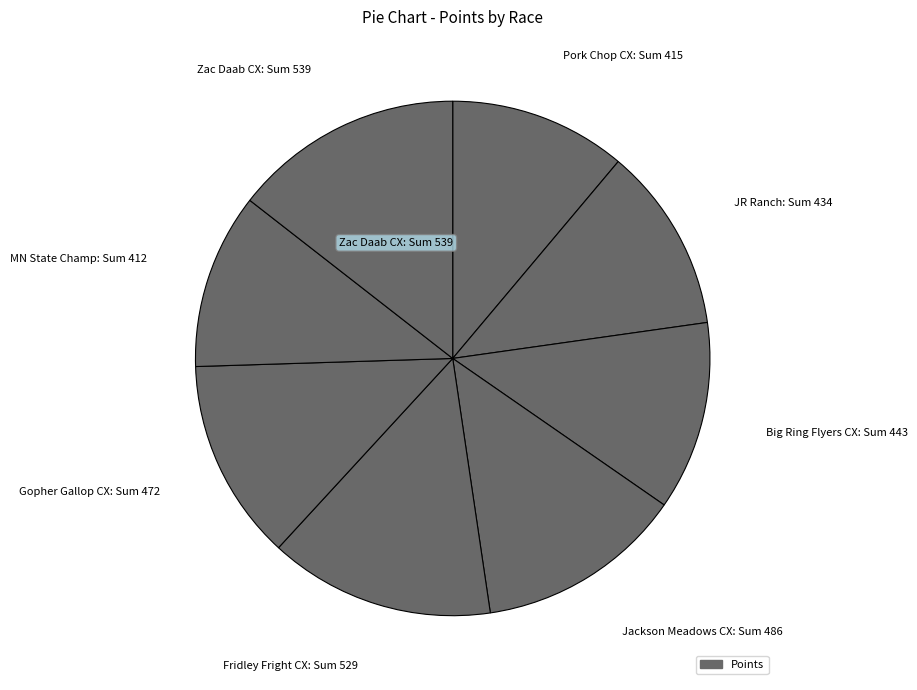

Does any single category account for the majority?

No